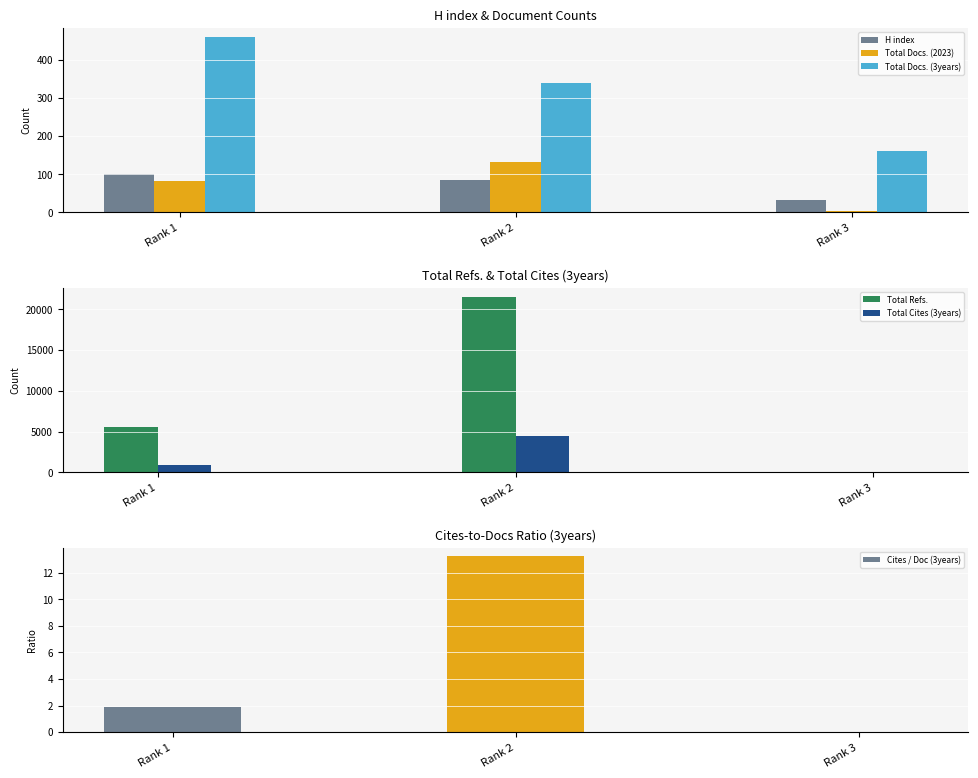

What is the difference between the Cites / Doc (3years) values at Rank 3 and Rank 2?

13.2